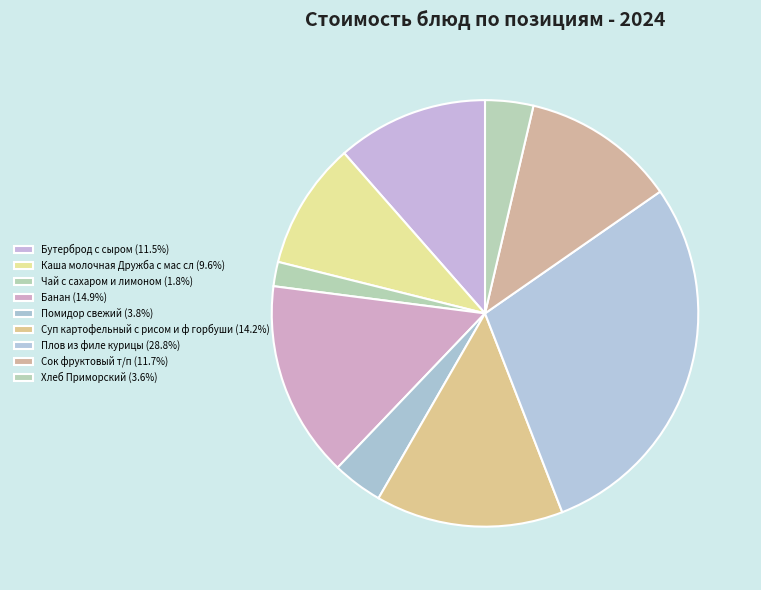

To the nearest percent, what portion does Банан represent?

15%